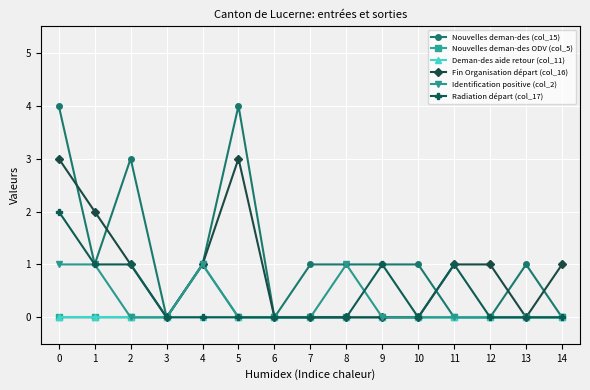

What is the spread (max minus min) of values at 5?

4